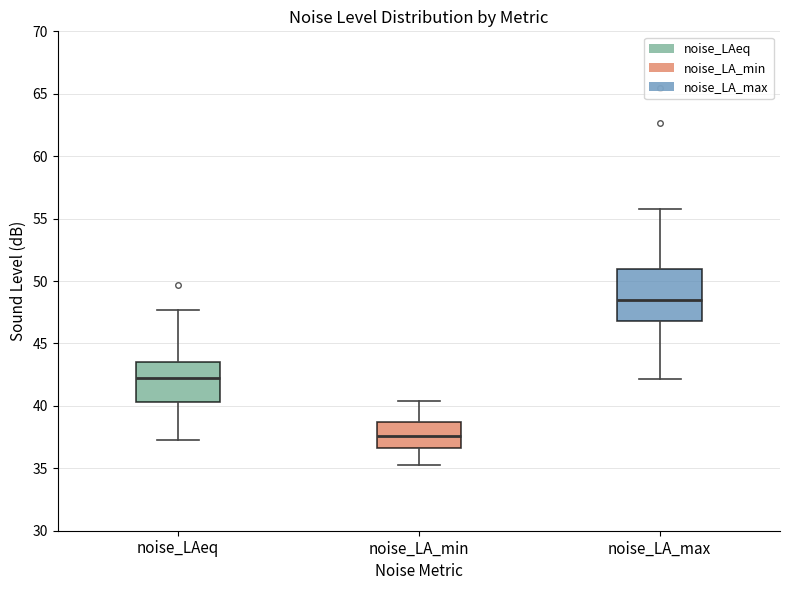

Where does the median line of the box for noise_LAeq sit on the y-axis? The values are not printed on the chart, so give them approximately, as read against the axis.

42.5